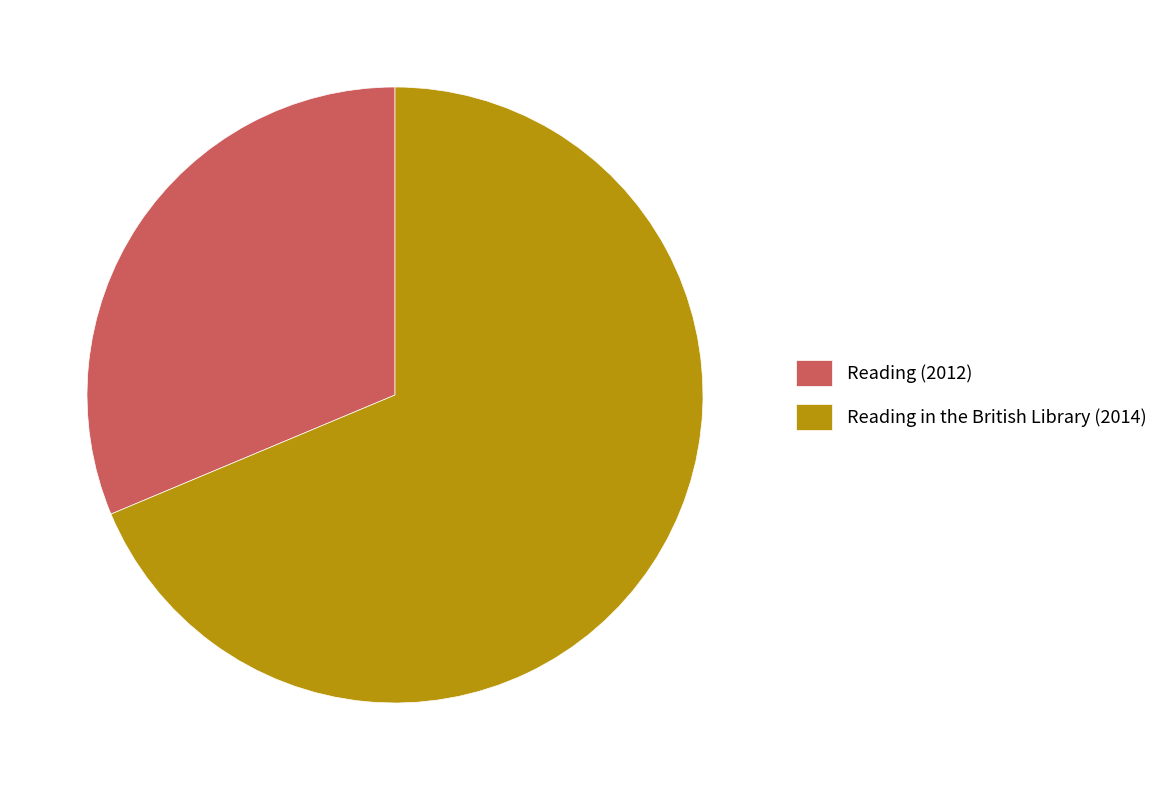

True or false: Reading in the British Library (2014) accounts for 59% of the total.

False